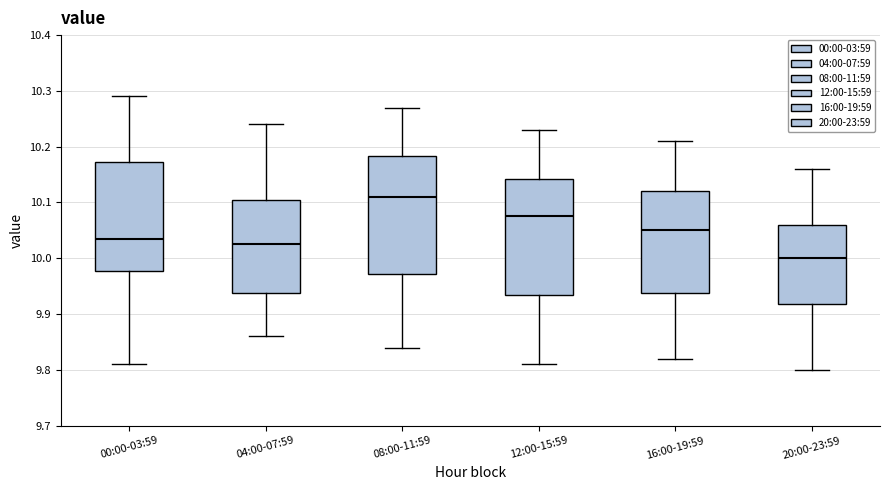

Where is the lower edge of the box for 08:00-11:59 on the y-axis? The values are not printed on the chart, so give them approximately, as read against the axis.

9.97